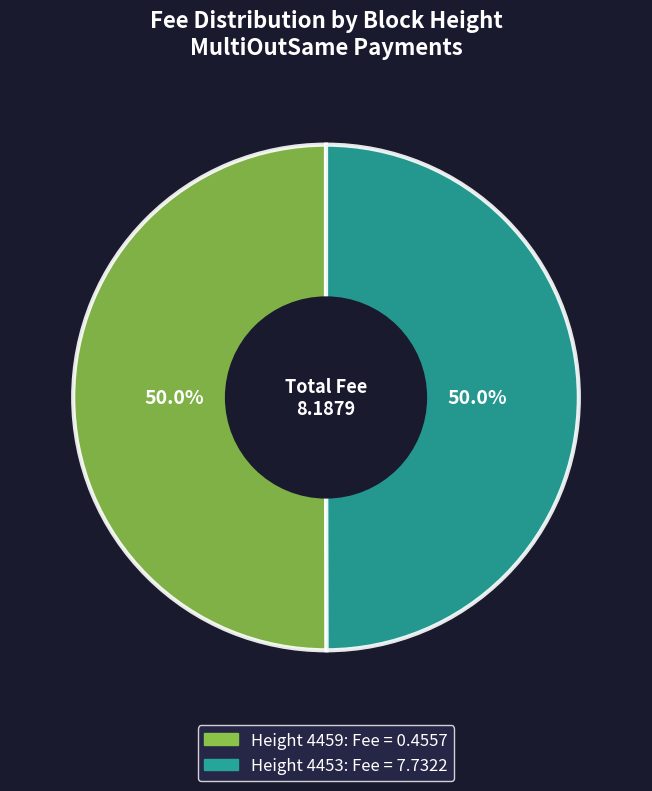

Which category has the biggest portion of the pie?

4459